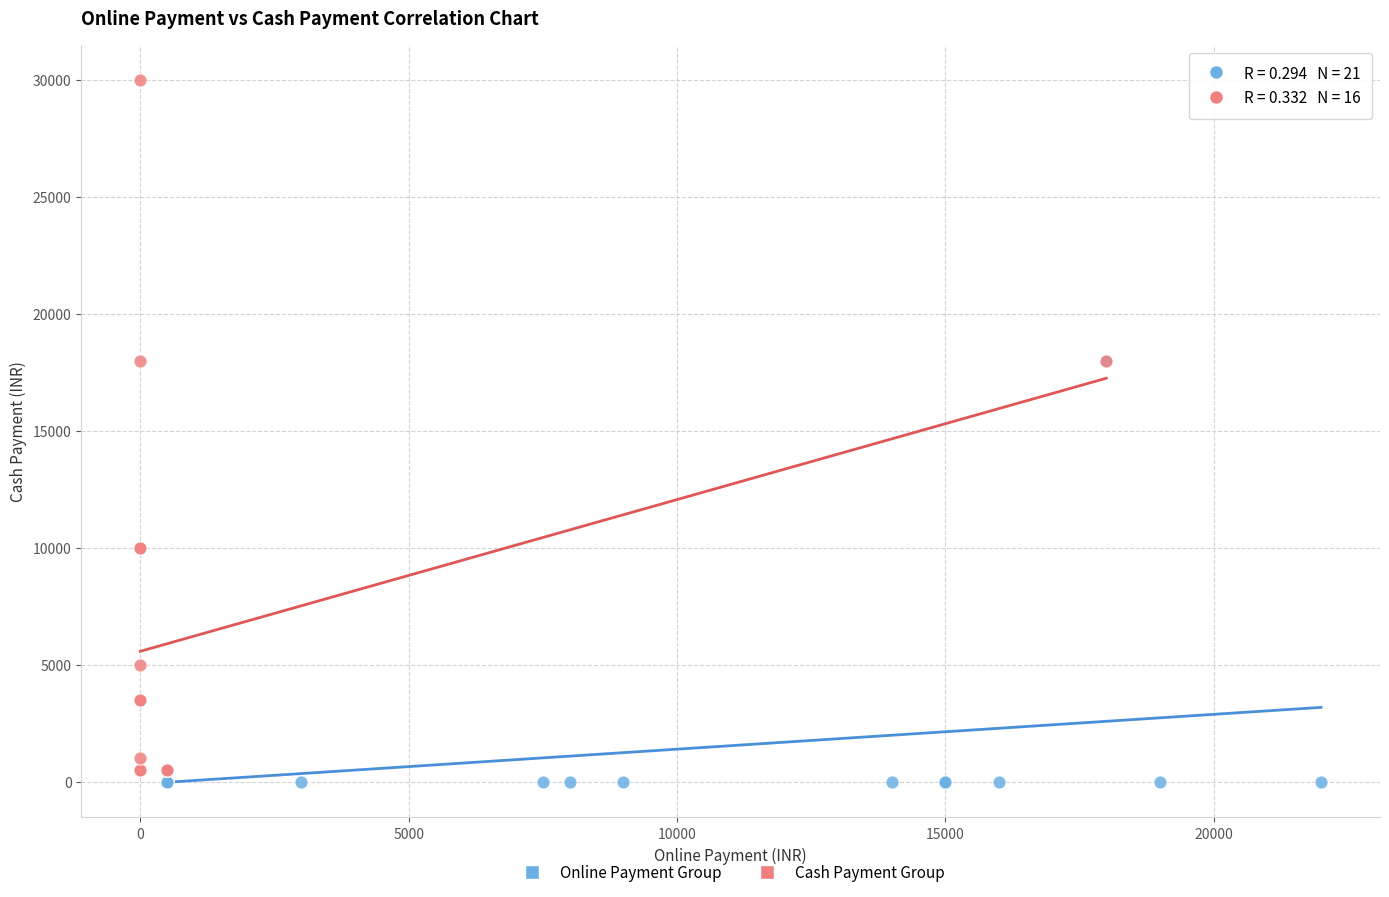

What are all the series names shown in the legend?

Online Payment Group, Cash Payment Group